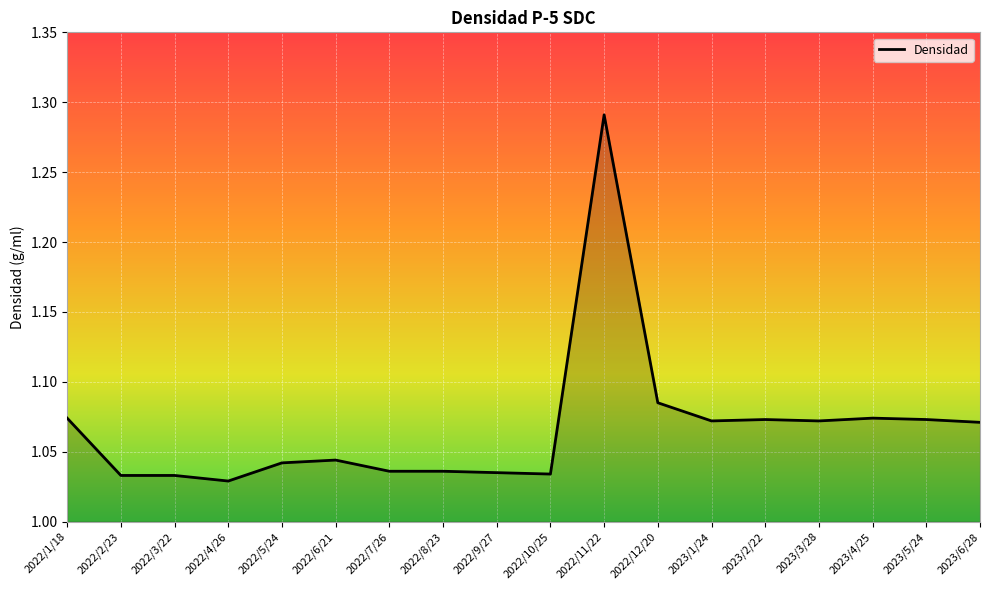

How many points are lower than both their immediate neighbors (excluding endpoints)?

4